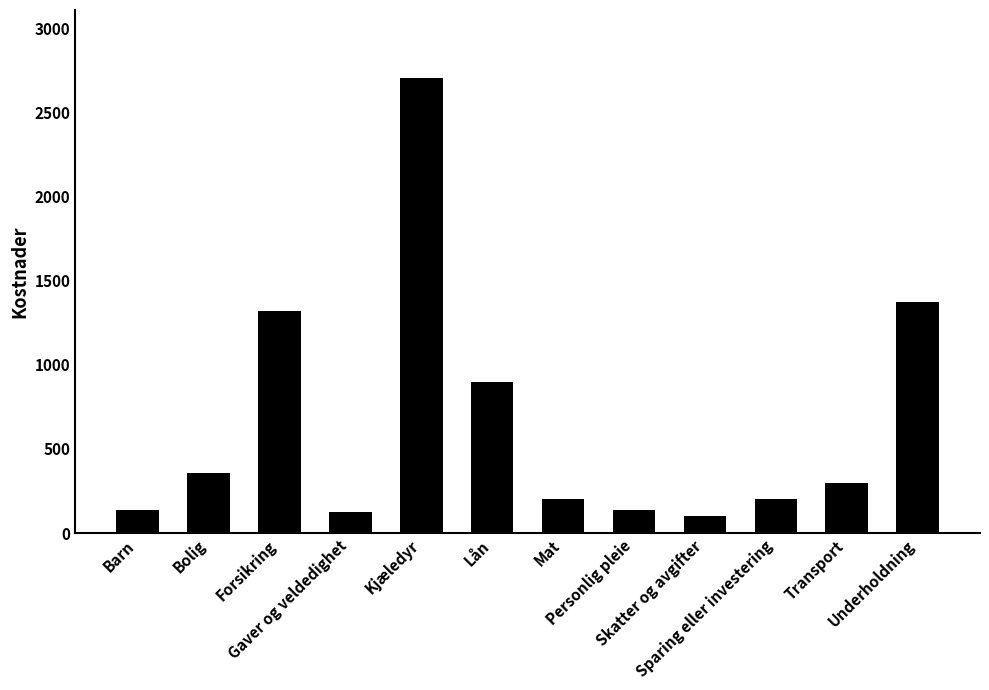

What is the minimum value shown in the chart?

100